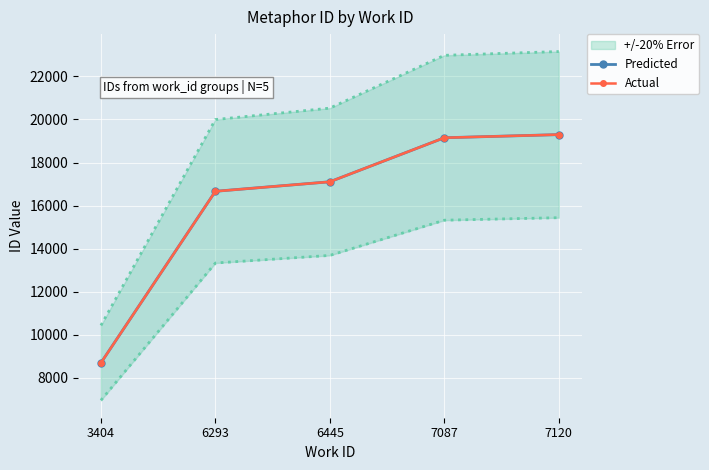

What is the value of the Actual point at the 2nd from the left?

16662